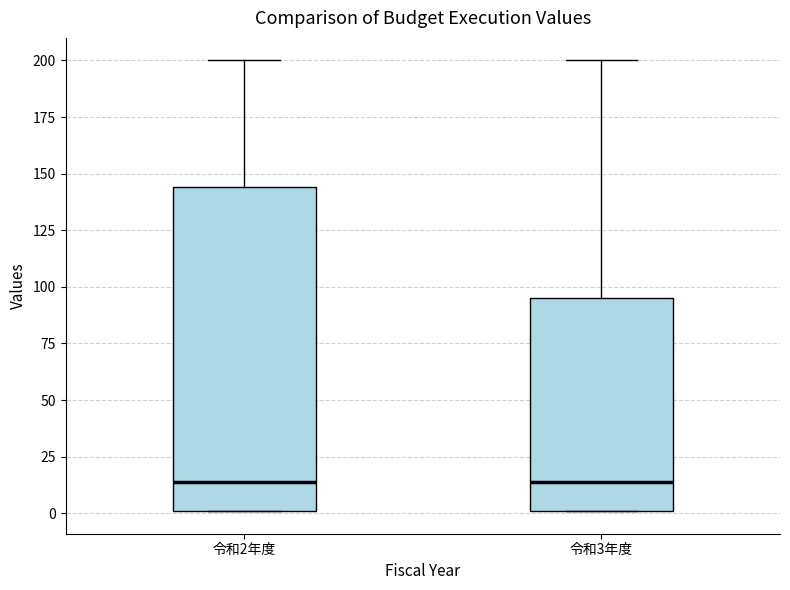

Reading left to right, read every box against the y-axis: the position of its median line, the range the box covers, and the ends of its whiskers. The values are not printed on the chart, so give them approximately, as read against the axis.

令和2年度: median 15, box 0 to 145, whiskers 0 to 200
令和3年度: median 15, box 0 to 95, whiskers 0 to 200